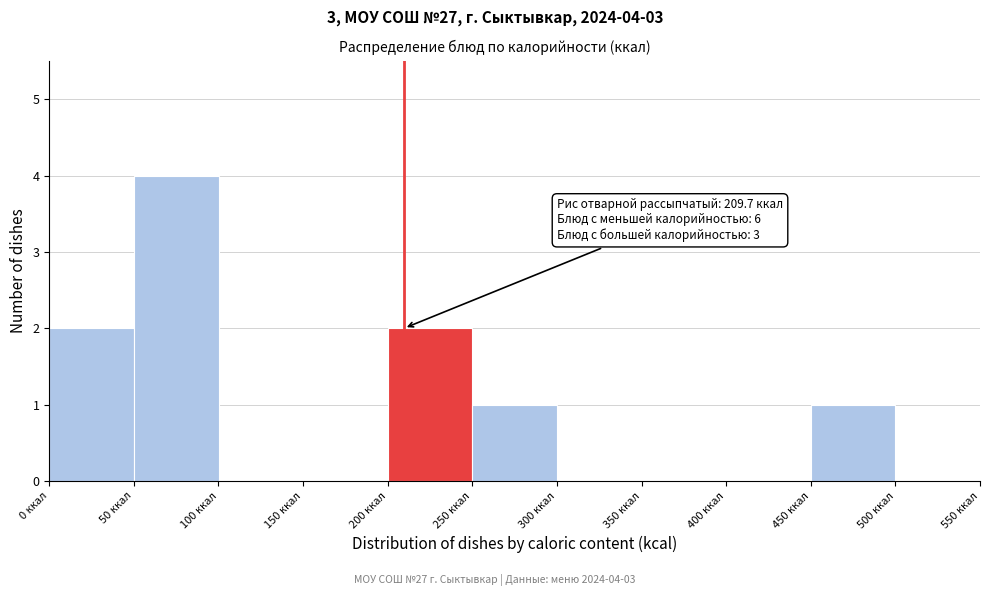

Over which range of the x-axis is the bar tallest?

50 to 100